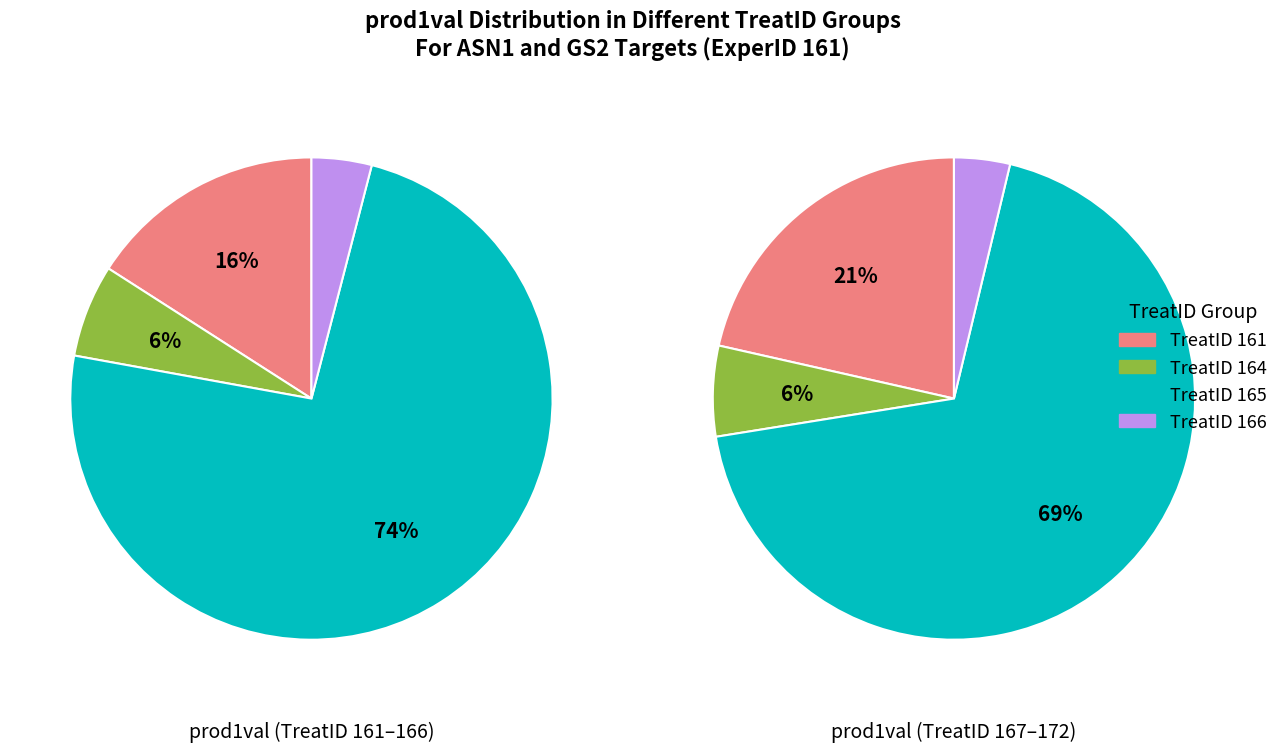

Does any single category account for the majority?

Yes